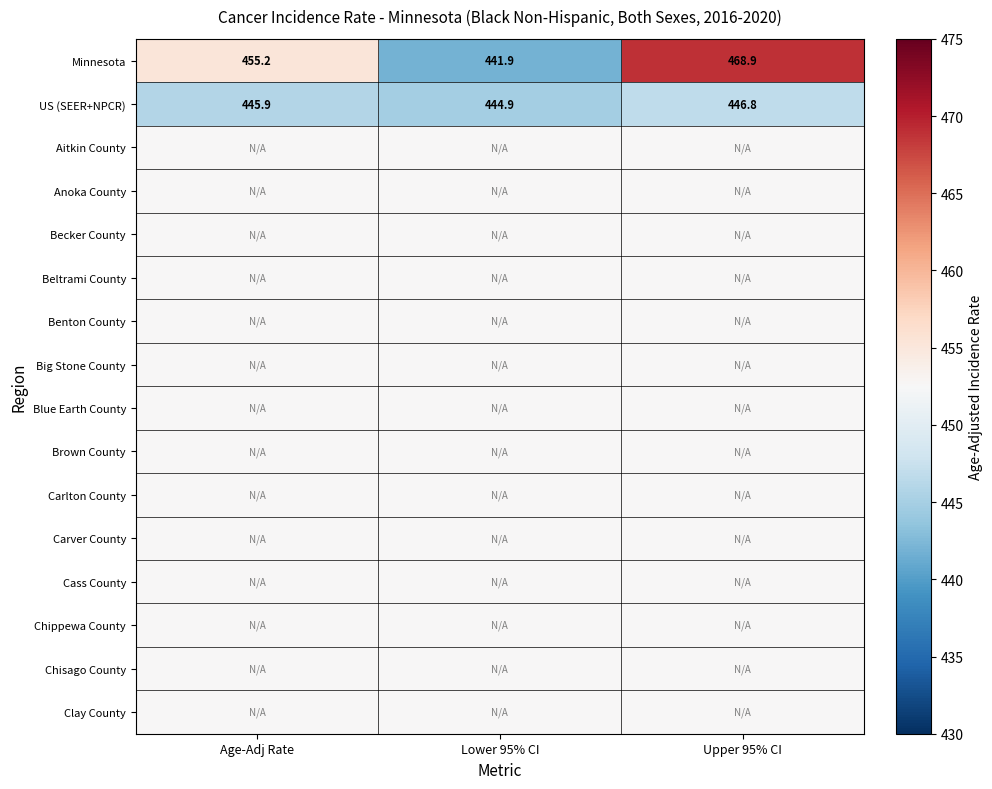

What is the difference between the maximum and minimum values in the US (SEER+NPCR) series?

1.9